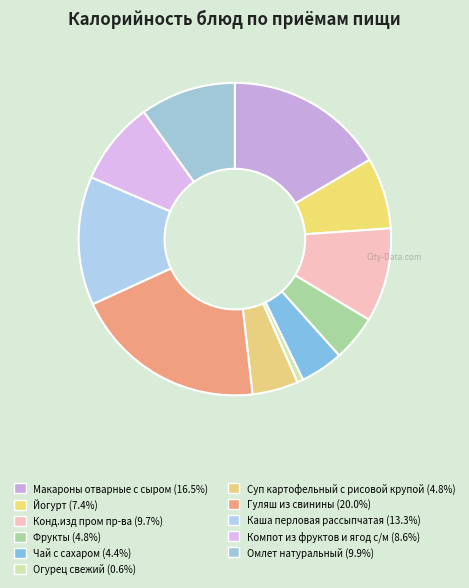

Does Компот из фруктов и ягод с/м represent more than half of the total?

No